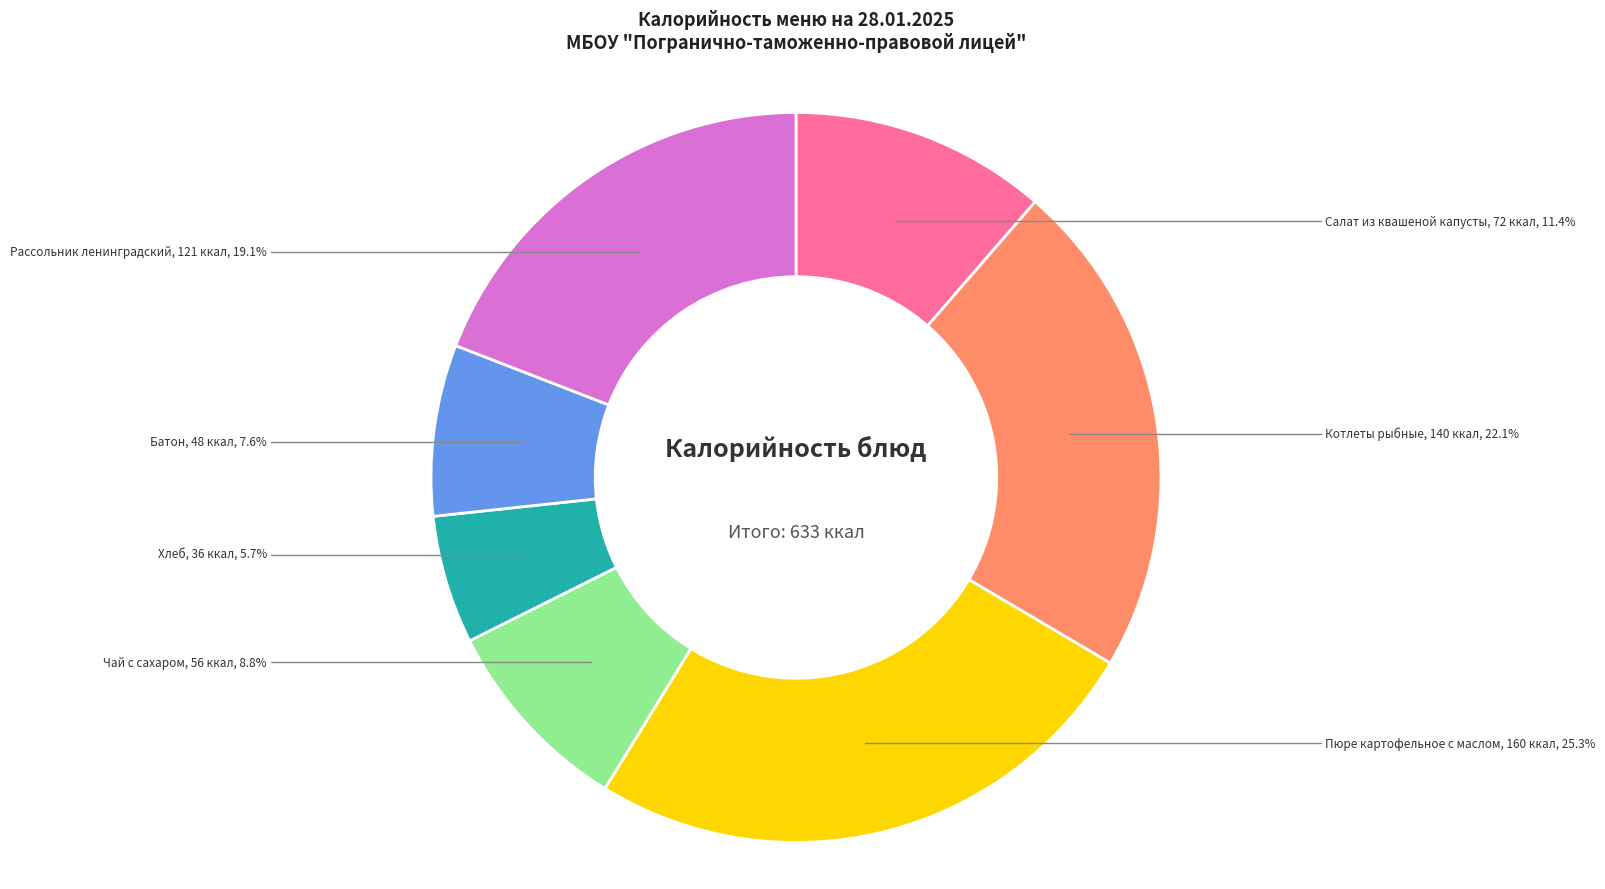

Which category has the biggest portion of the pie?

Пюре картофельное с маслом